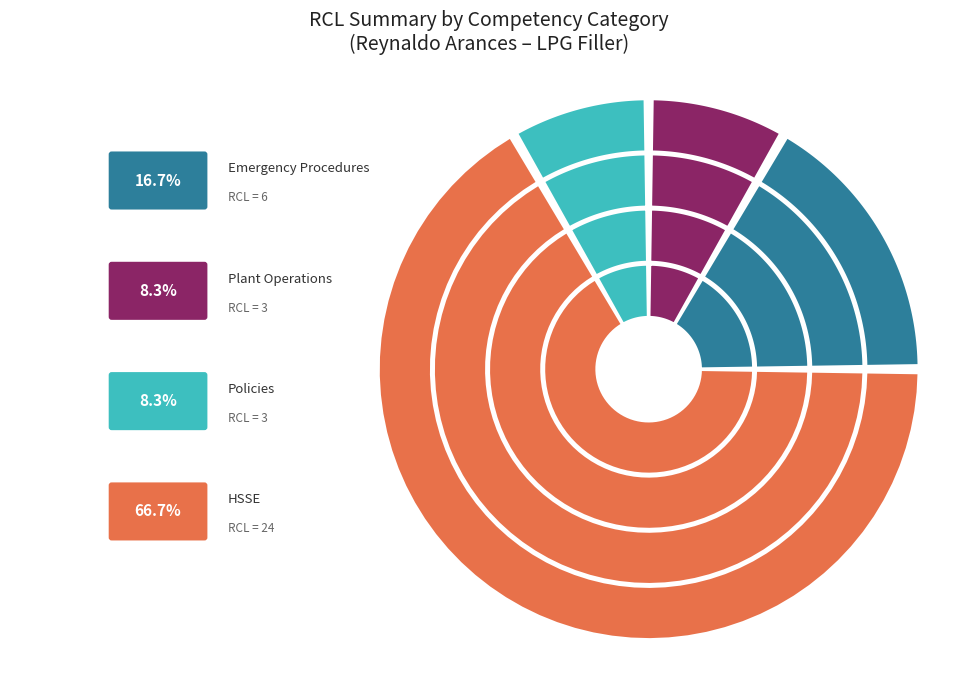

Which slice is the largest?

HSSE